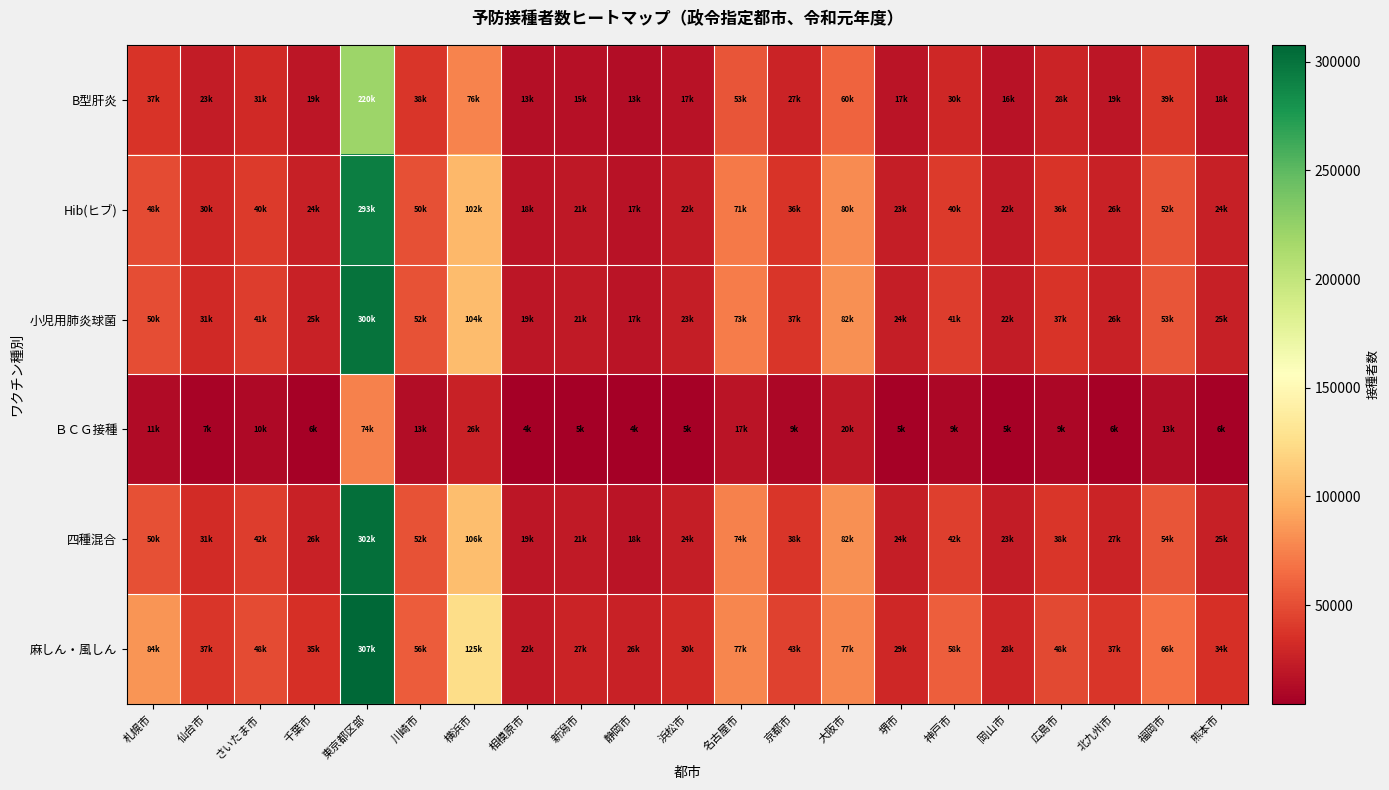

What is the spread (max minus min) of values at 東京都区部?

232828